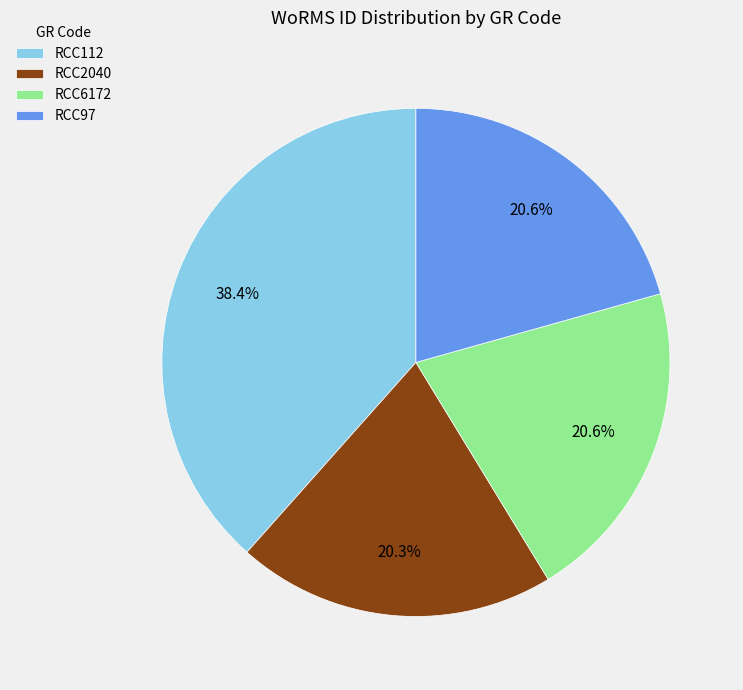

Does any single category account for the majority?

No